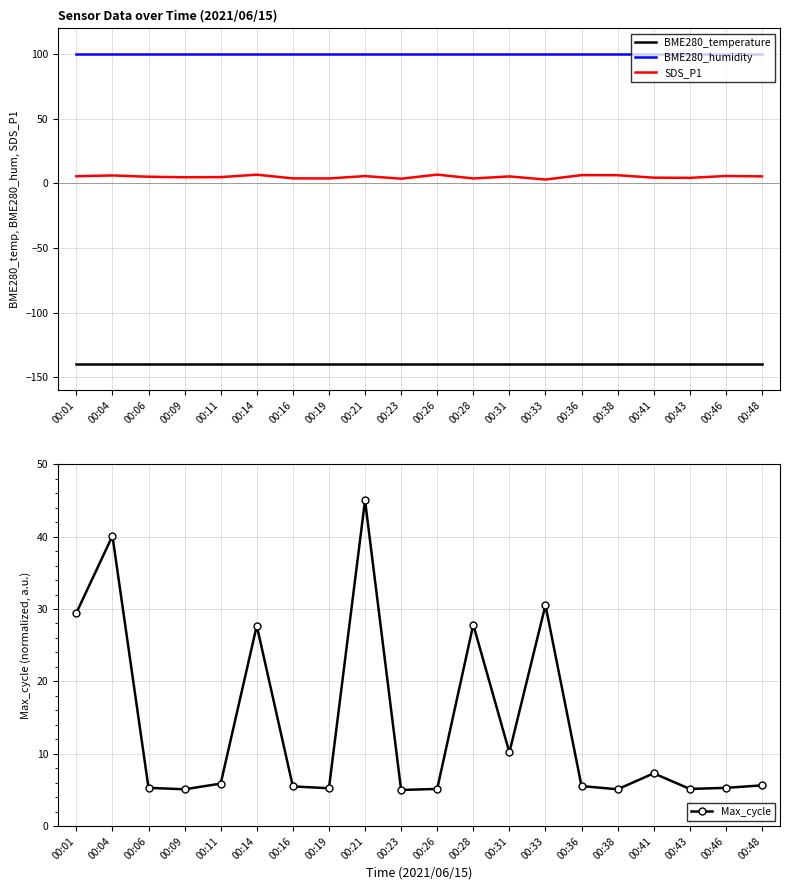

Reading left to right, what are all the values shown in this chart?

BME280_temperature: -139.4	-139.4	-139.4	-139.4	-139.4	-139.4	-139.4	-139.4	-139.4	-139.4	-139.4	-139.4	-139.4	-139.4	-139.4	-139.4	-139.4	-139.4	-139.4	-139.4
BME280_humidity: 100.0	100.0	100.0	100.0	100.0	100.0	100.0	100.0	100.0	100.0	100.0	100.0	100.0	100.0	100.0	100.0	100.0	100.0	100.0	100.0
SDS_P1: 5.6	6.2	5.2	4.8	4.9	6.8	3.9	3.9	5.7	3.7	6.8	3.9	5.4	3.0	6.4	6.4	4.5	4.3	5.8	5.5
Max_cycle: 29.5	40.1	5.3	5.1	5.9	27.7	5.5	5.2	45.0	5.0	5.1	27.8	10.2	30.5	5.5	5.1	7.3	5.1	5.3	5.6